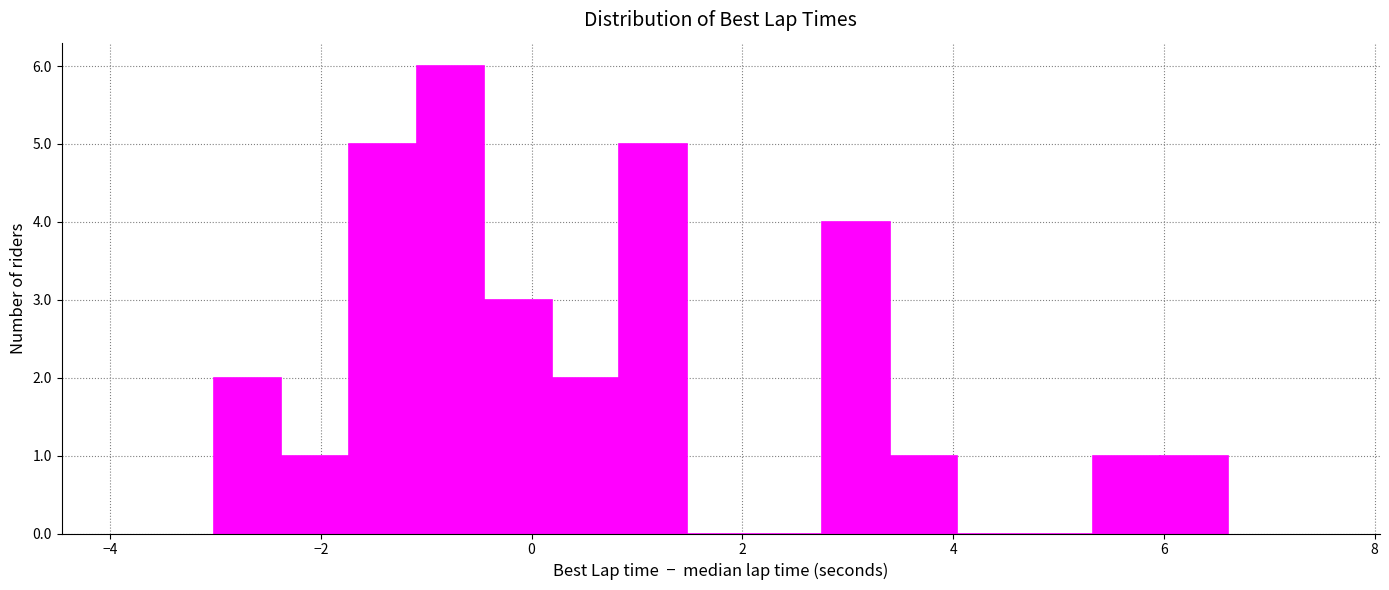

Read against the x-axis, roughly where is the centre of the tallest bar?

-0.8